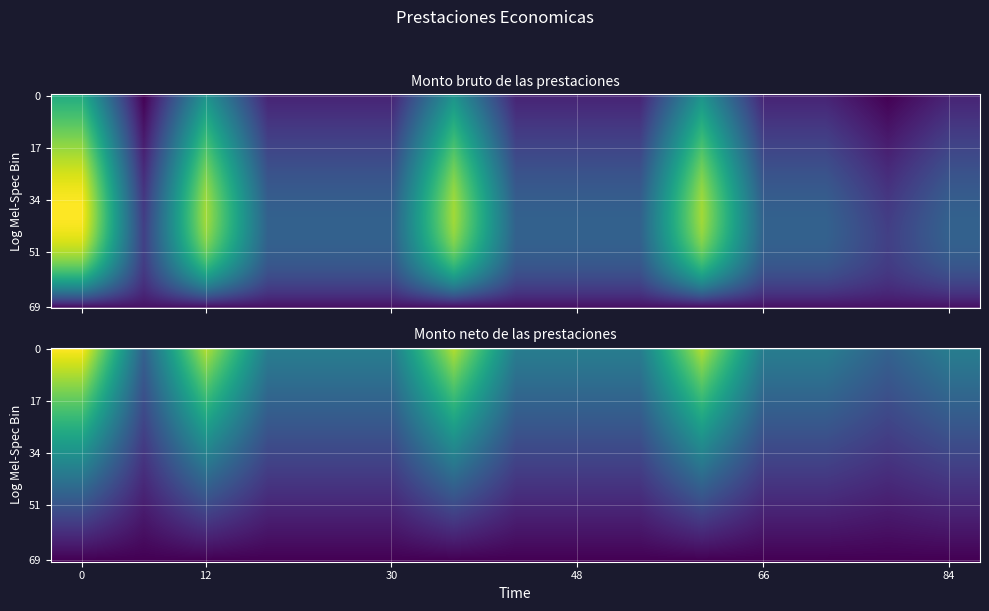

At which category does the chart reach its minimum across all series?

2